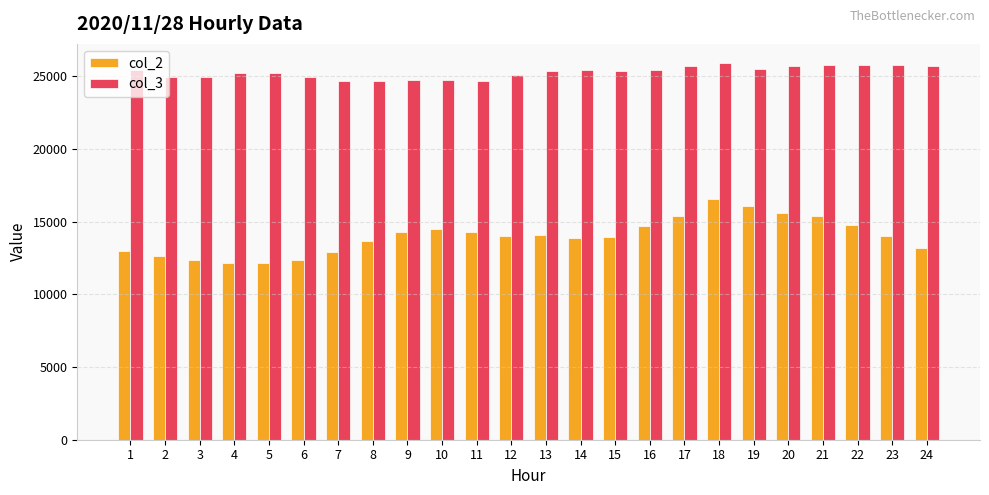

List the series in order of their overall mean, lowest first.

col_2, col_3